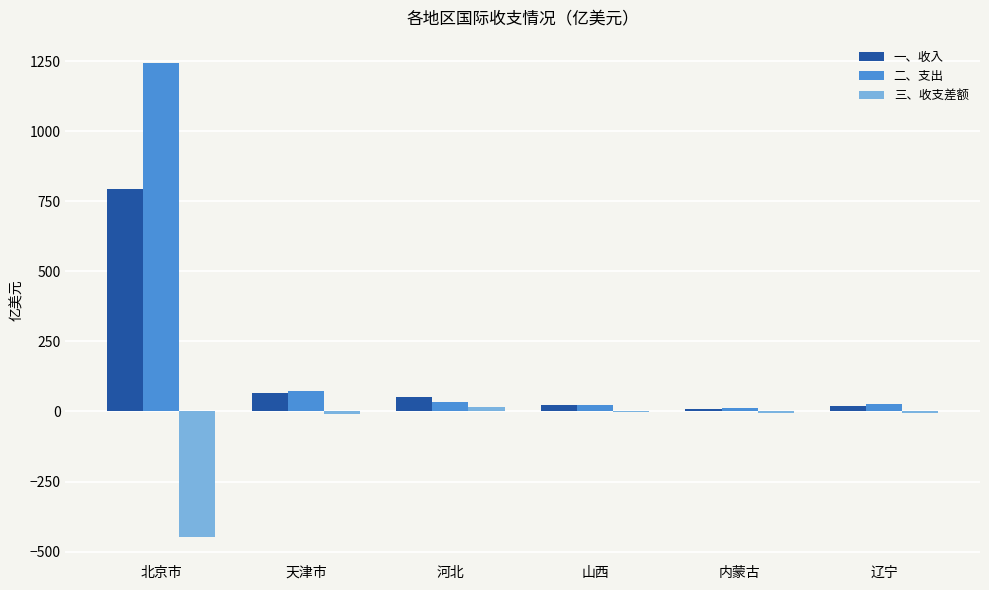

What is the sum of all 二、支出 values?

1412.4